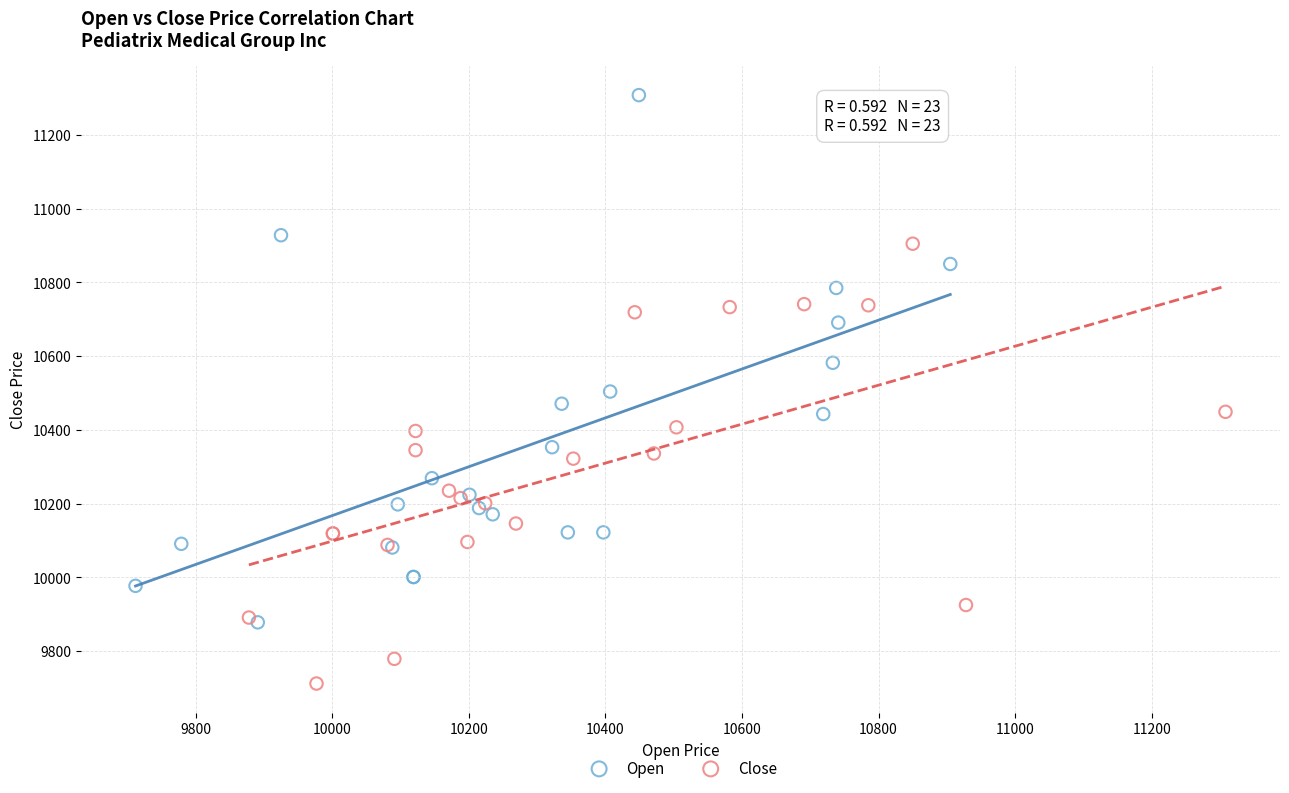

Which series reaches the maximum Y coordinate?

Open